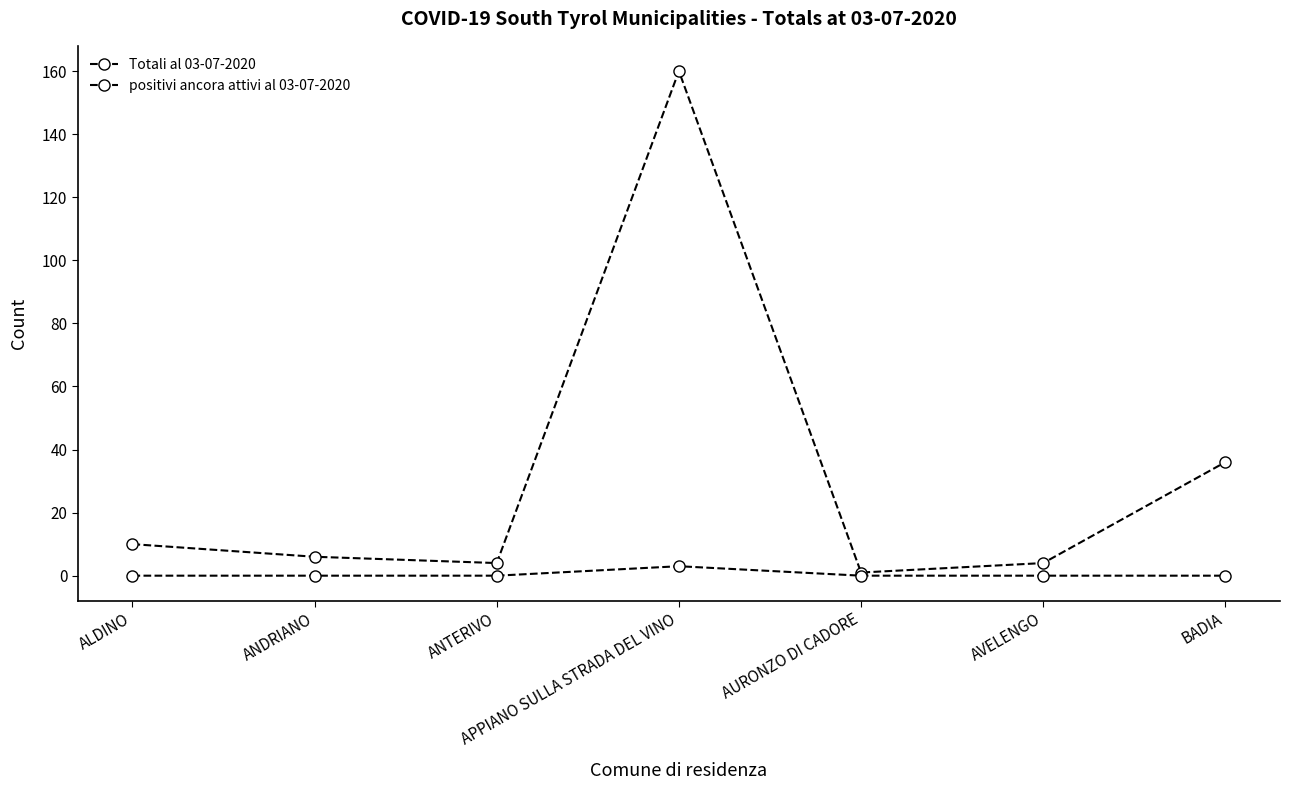

How many lines are shown in the chart?

2